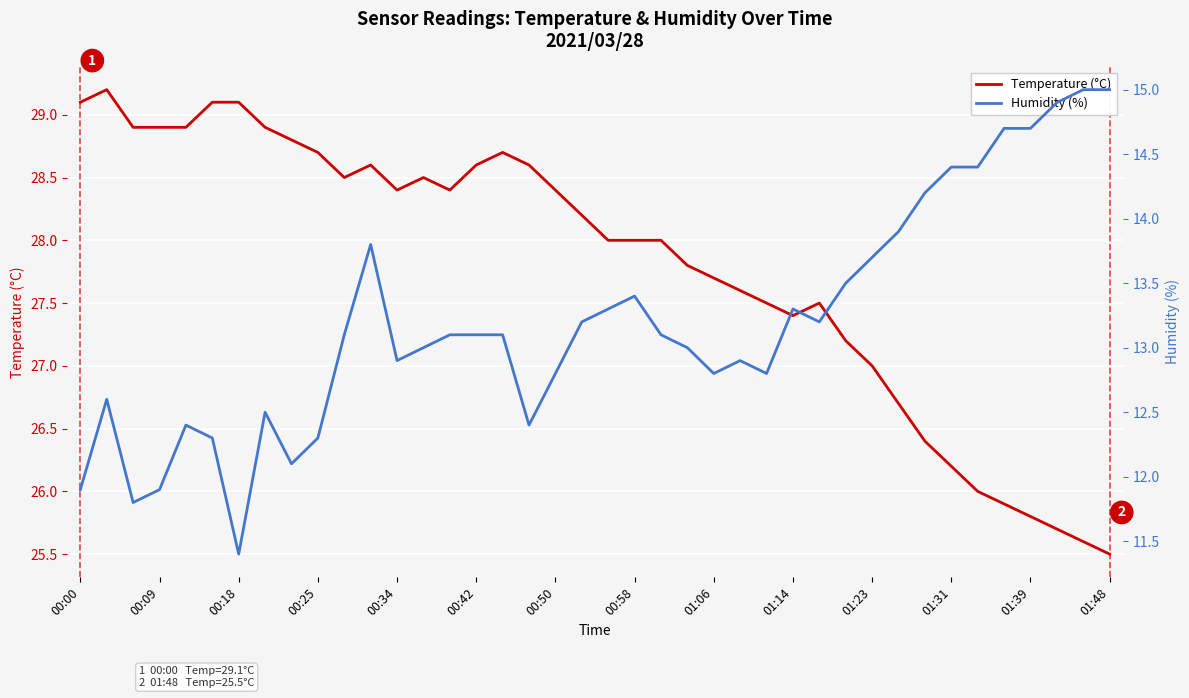

The value of Temperature (°C) at 01:06 is 39.9. True or false?

False